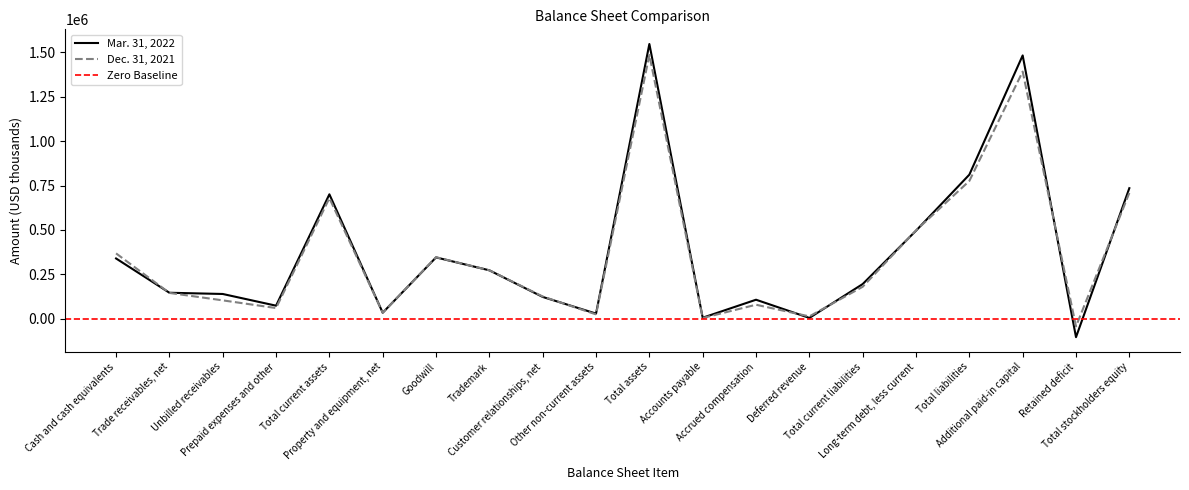

True or false: Dec. 31, 2021 has a value of 1390630 at Additional paid-in capital.

True